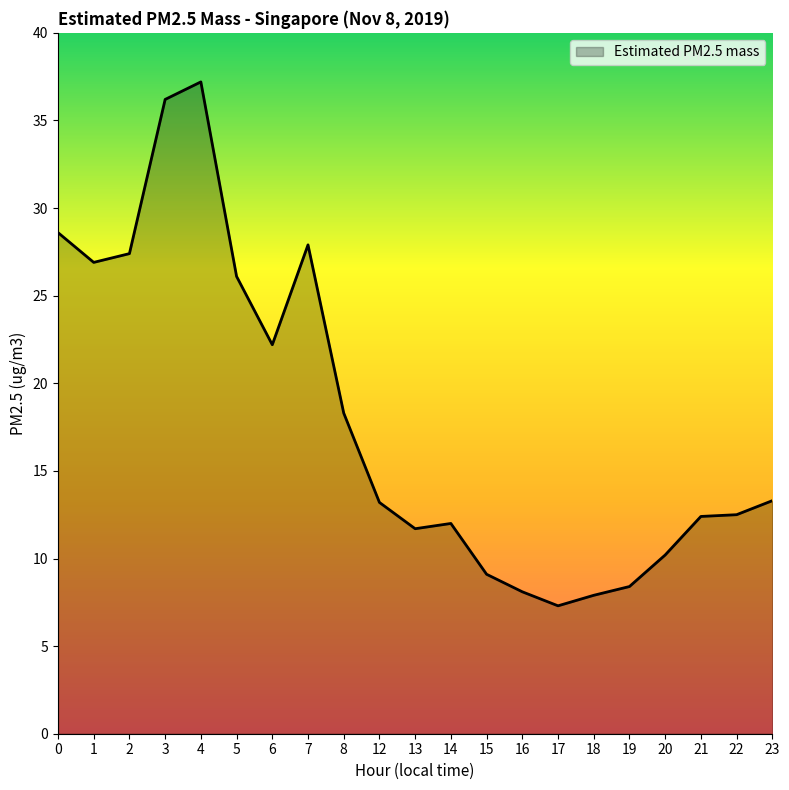

What is the difference between the values at 21 and 4?

24.8